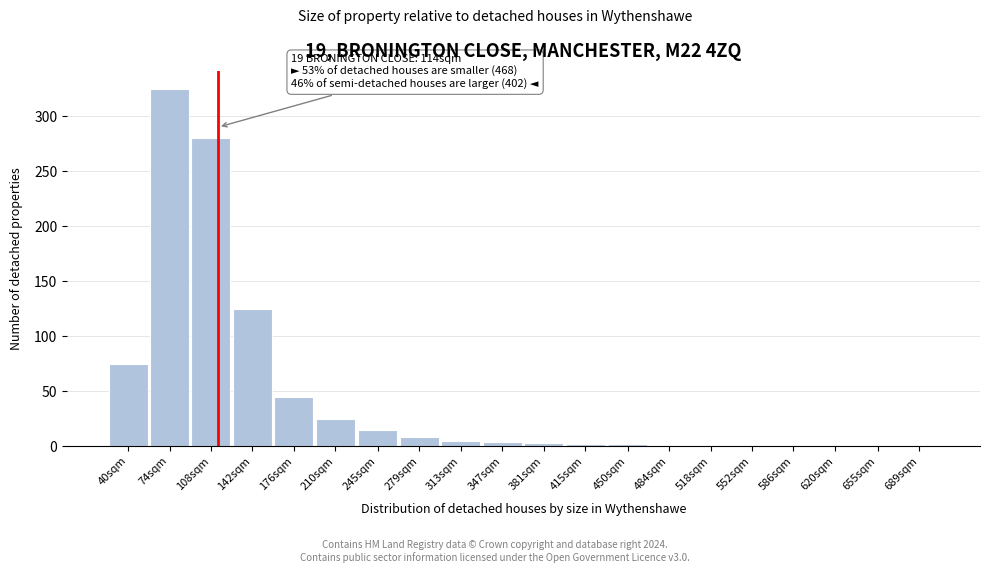

What is the sum of all values?

921